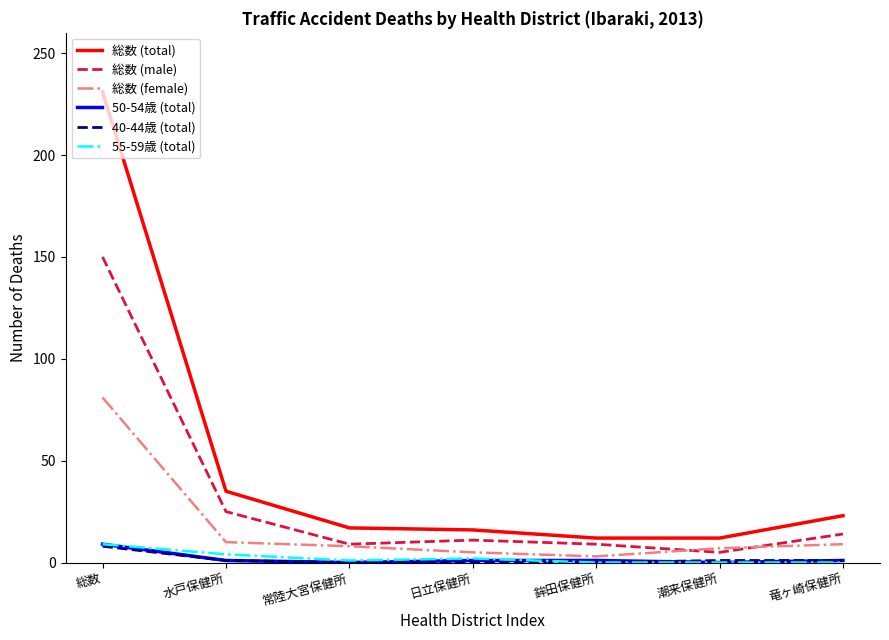

Which series has the largest total across all categories?

総数 (total)